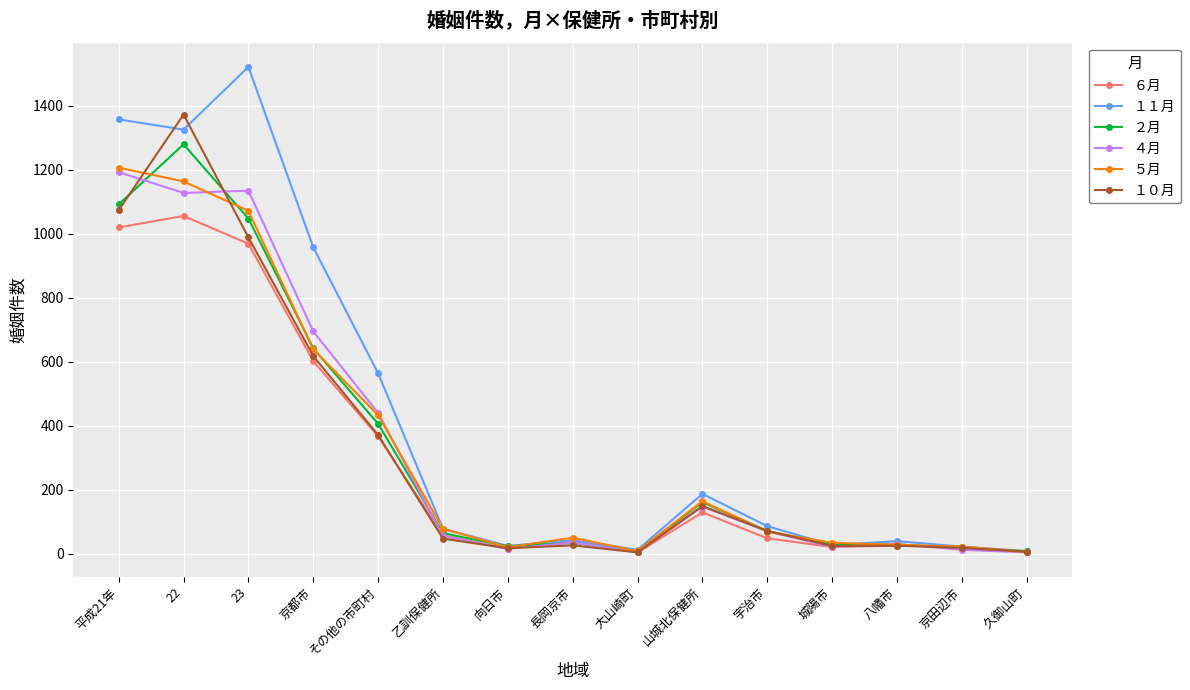

What is the value of the ６月 point at the 3rd from the left?

969